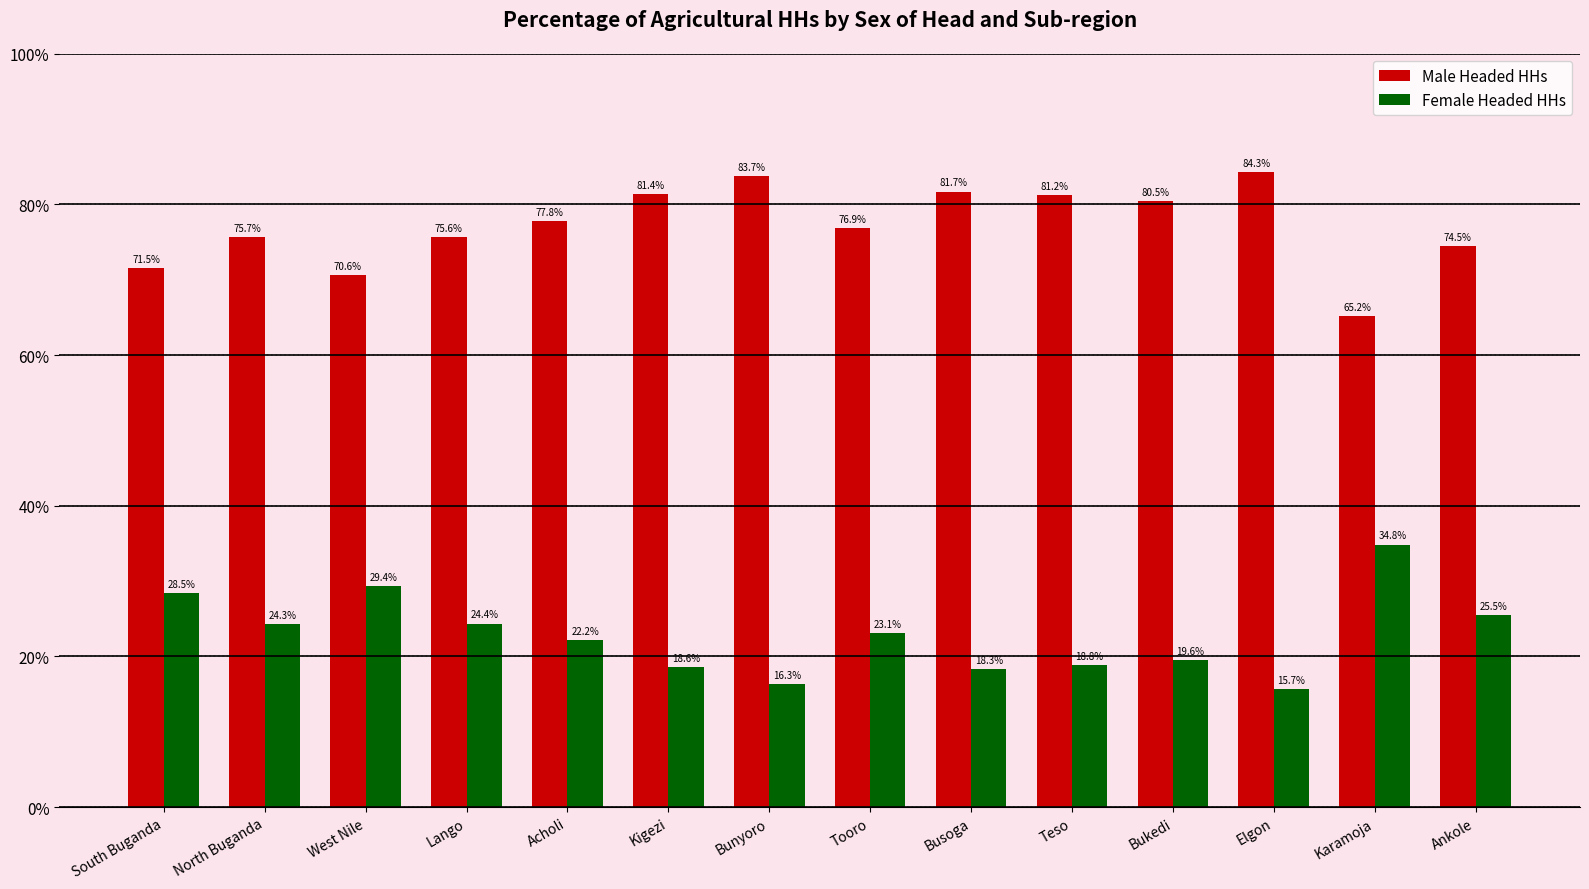

At how many categories does at least one series exceed 68?

13